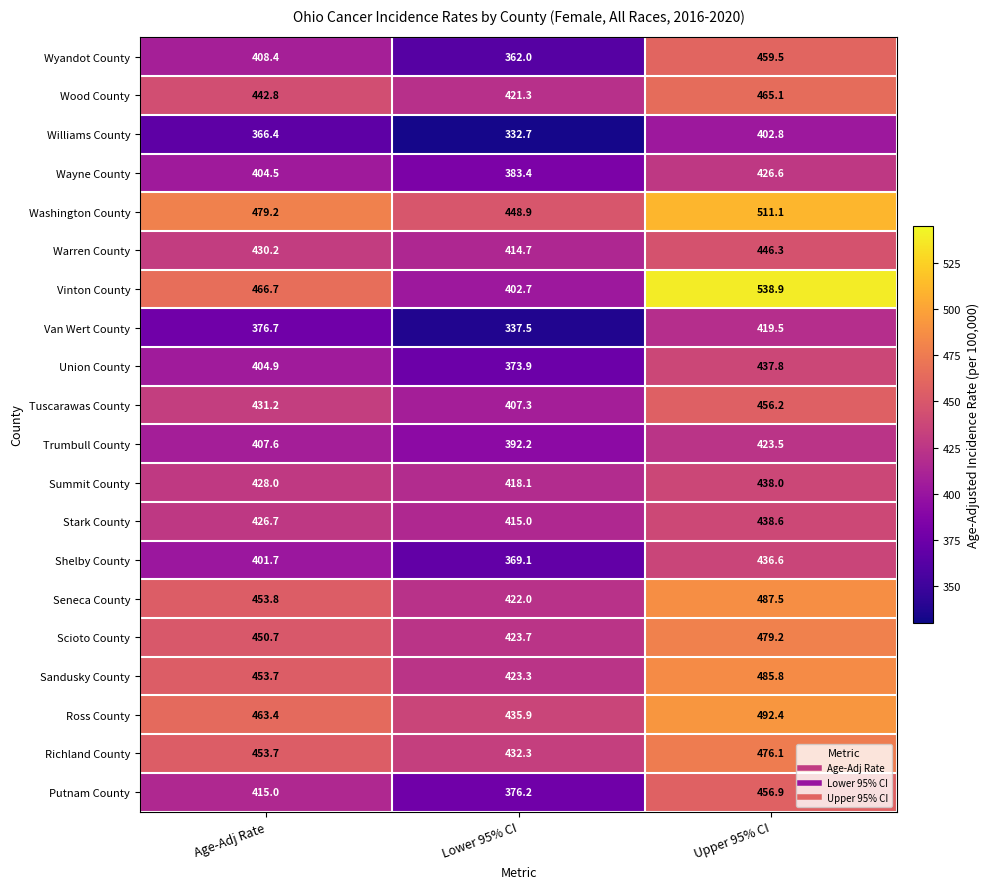

Is it true that Vinton County equals 931.8 at Upper 95% CI?

False